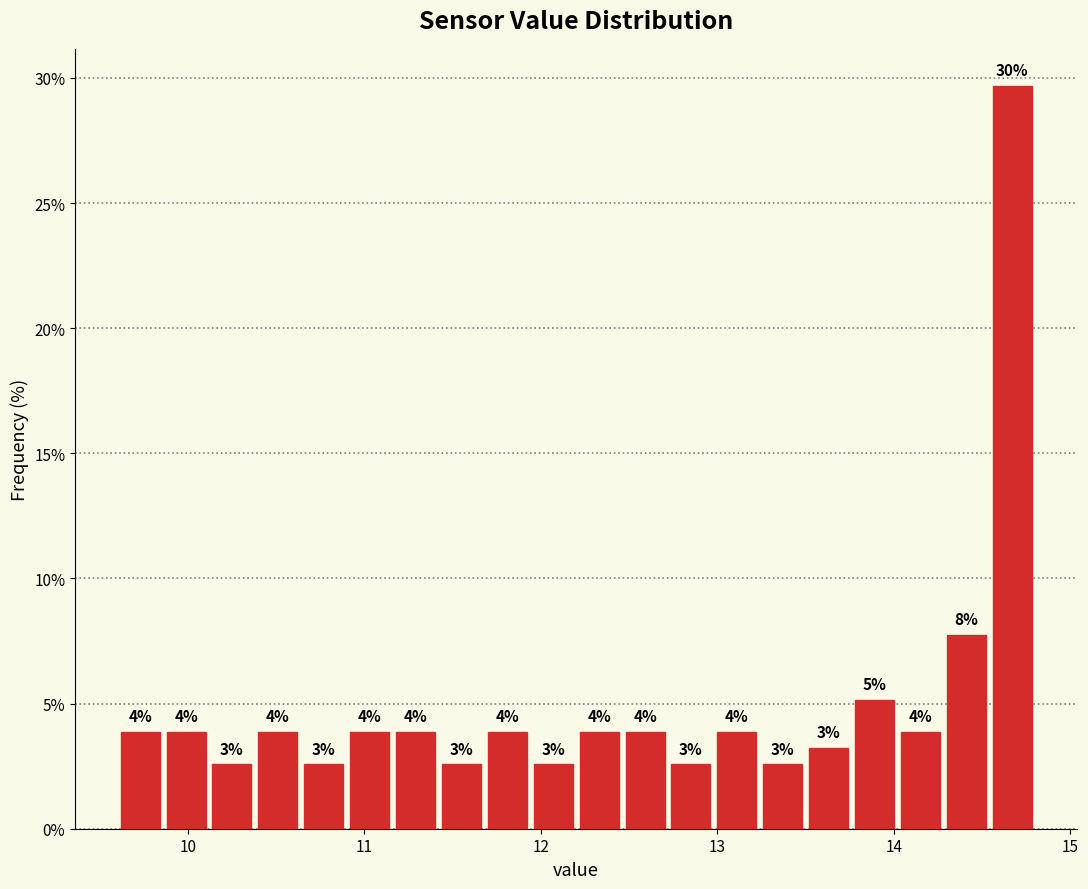

Read against the x-axis, roughly where is the centre of the tallest bar?

14.7